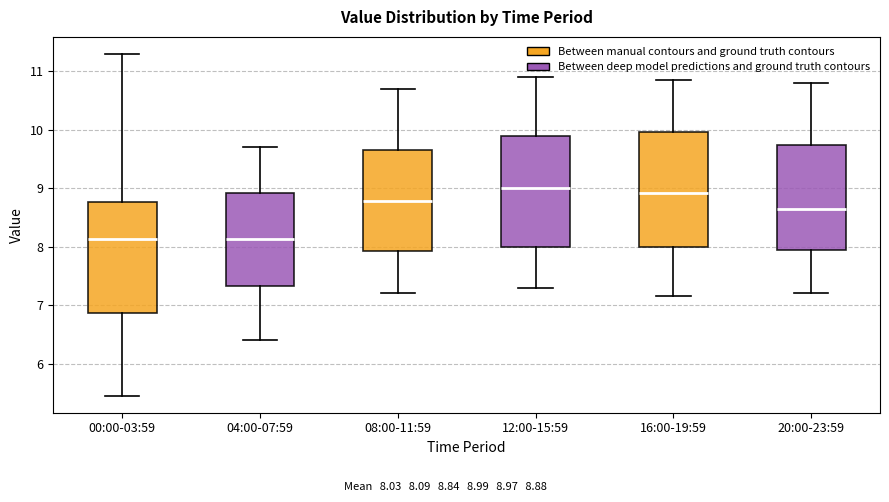

Reading left to right, read every box against the y-axis: the position of its median line, the range the box covers, and the ends of its whiskers. The values are not printed on the chart, so give them approximately, as read against the axis.

00:00-03:59: median 8.1, box 6.9 to 8.8, whiskers 5.5 to 11.3
04:00-07:59: median 8.1, box 7.3 to 8.9, whiskers 6.4 to 9.7
08:00-11:59: median 8.8, box 7.9 to 9.7, whiskers 7.2 to 10.7
12:00-15:59: median 9.0, box 8.0 to 9.9, whiskers 7.3 to 10.9
16:00-19:59: median 8.9, box 8.0 to 10.0, whiskers 7.2 to 10.9
20:00-23:59: median 8.7, box 7.9 to 9.7, whiskers 7.2 to 10.8